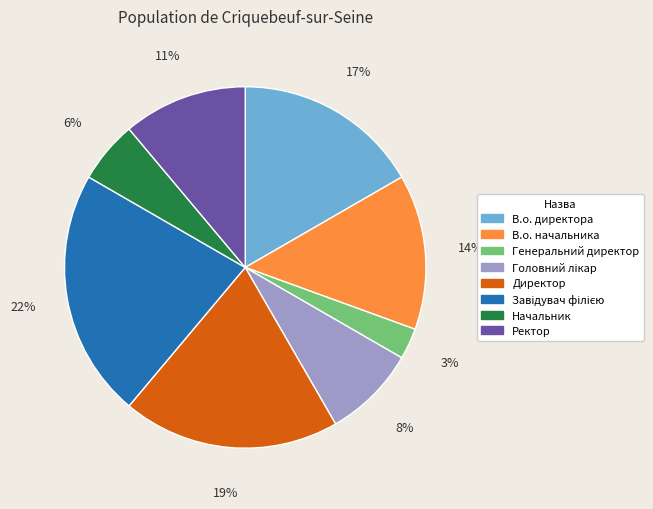

How many segments does this pie chart have?

8